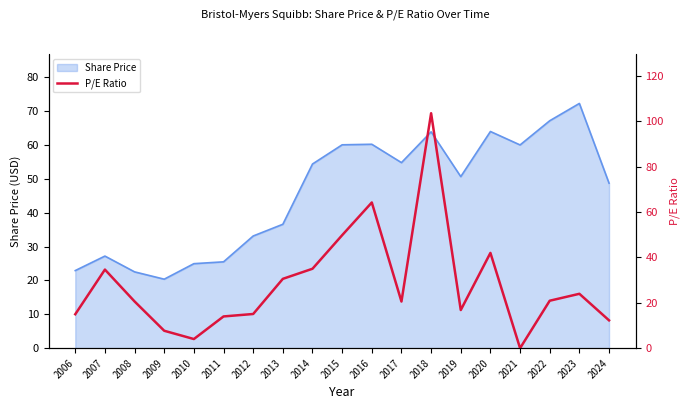

What is the value of the 4th point from the left?

7.7